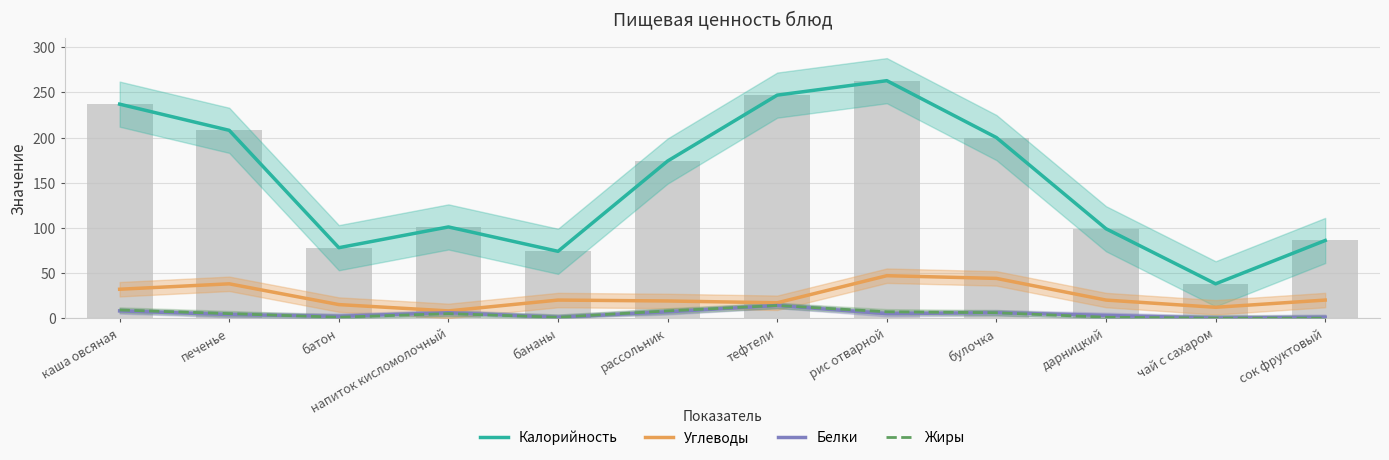

Which series has the widest spread of values?

Калорийность